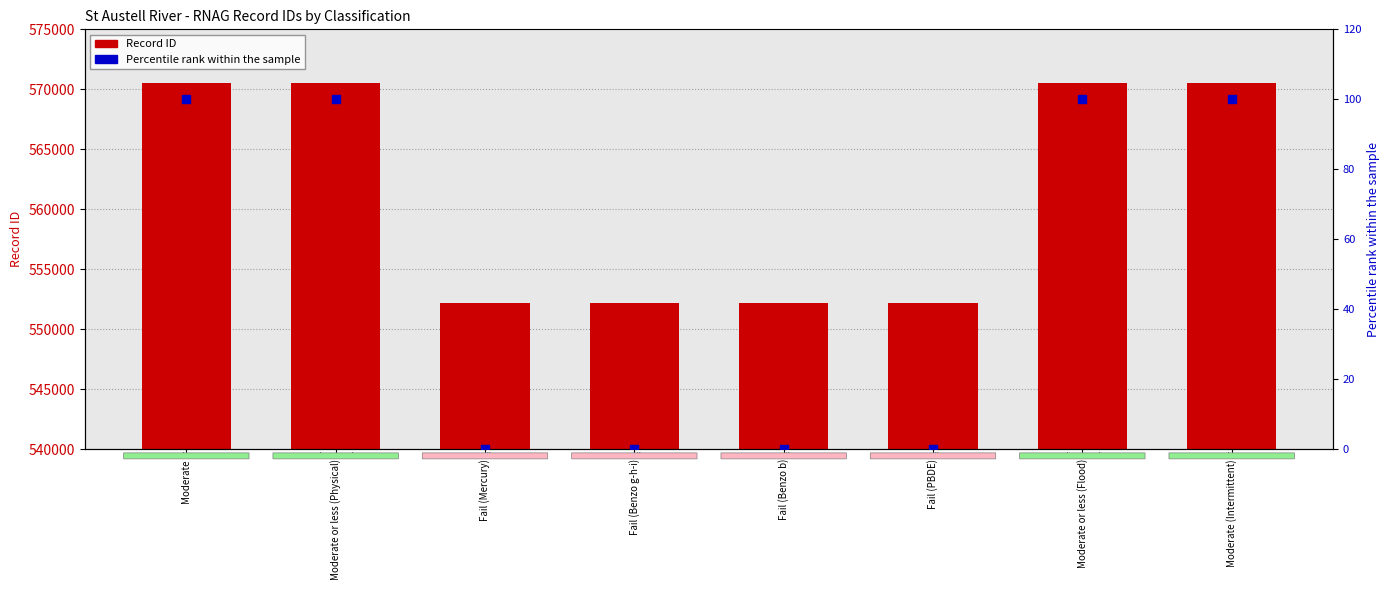

Which series has the largest total across all categories?

Record ID